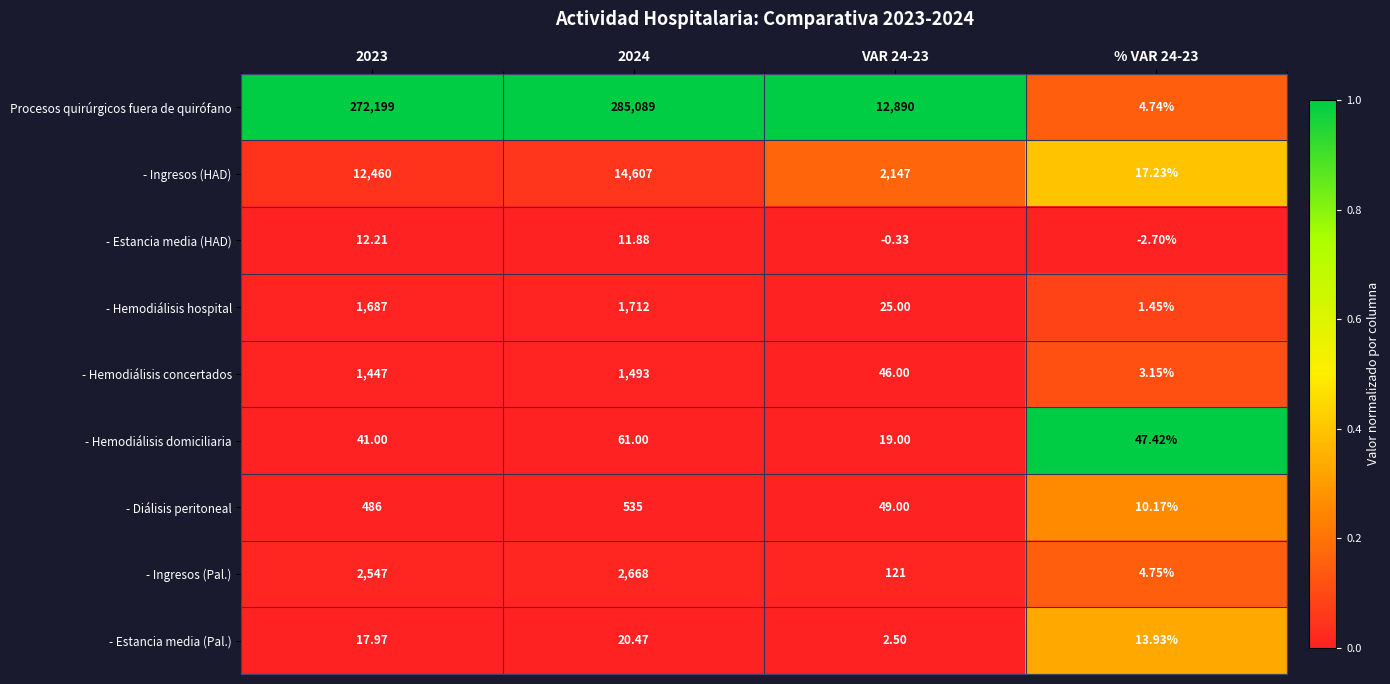

Which series changed the most between VAR 24-23 and % VAR 24-23?

Procesos quirúrgicos fuera de quirófano